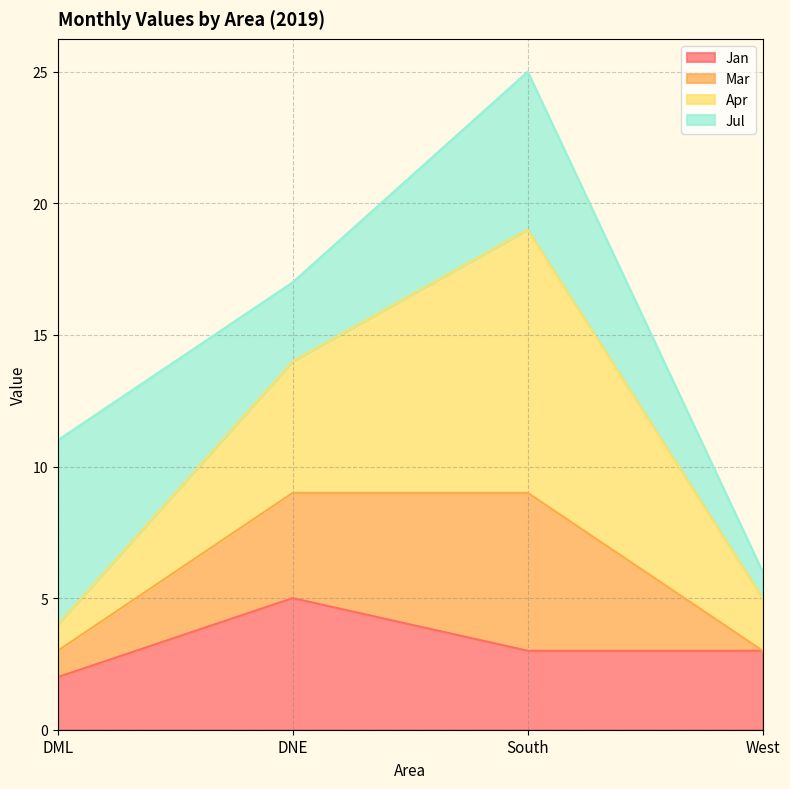

True or false: Jan and Mar intersect in this chart.

False